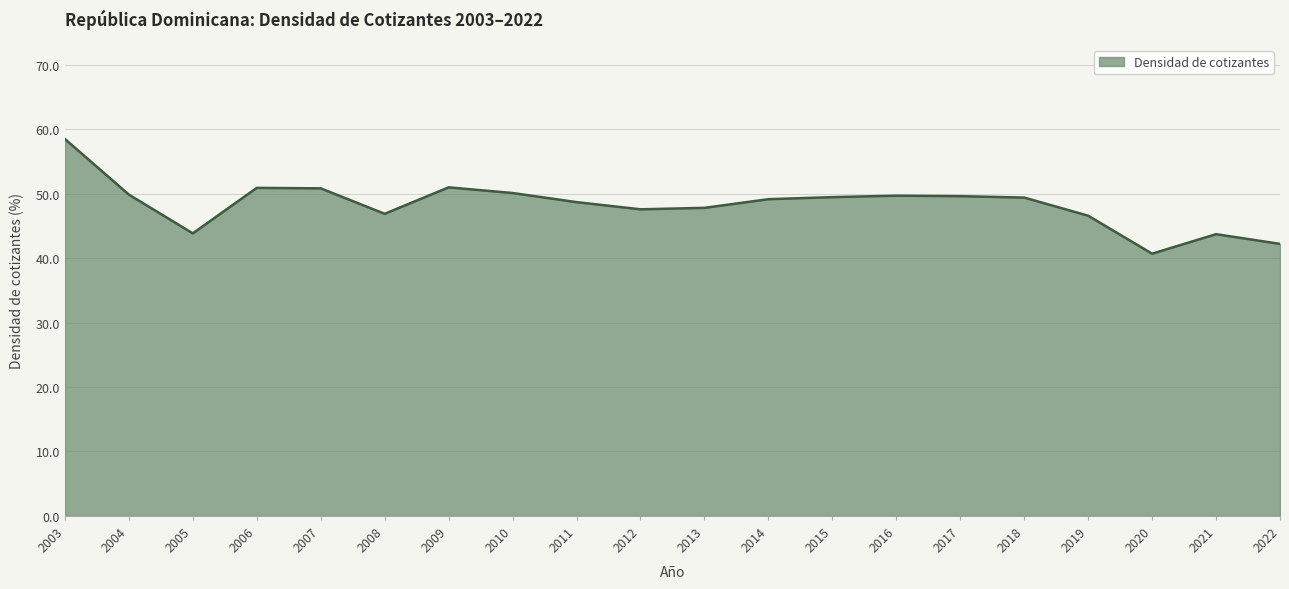

Between 2019 and 2005, which is larger?

2019